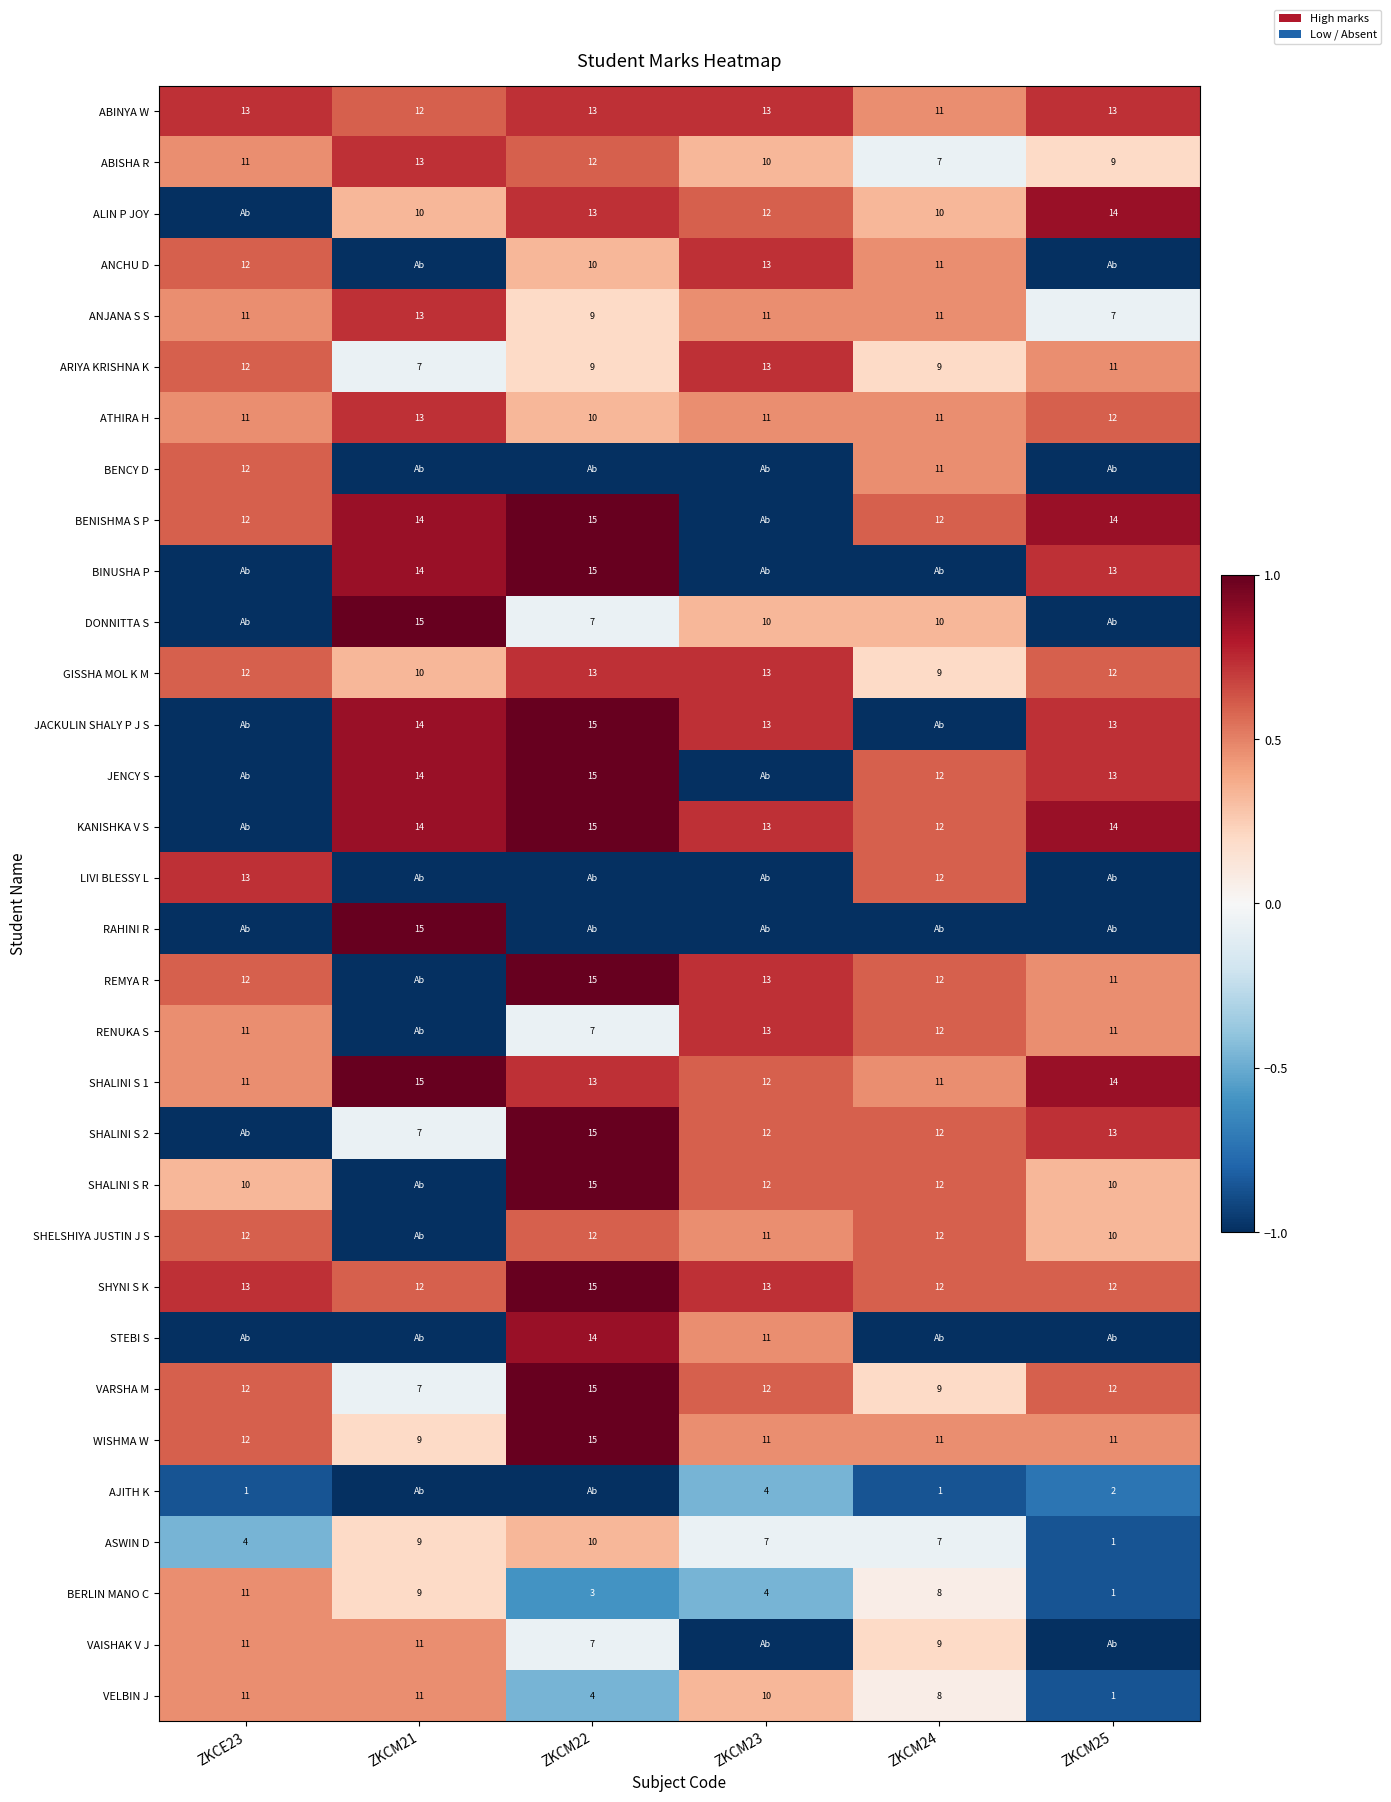

Is the value of RENUKA S at ZKCM24 greater than the value of REMYA R at ZKCM22?

No